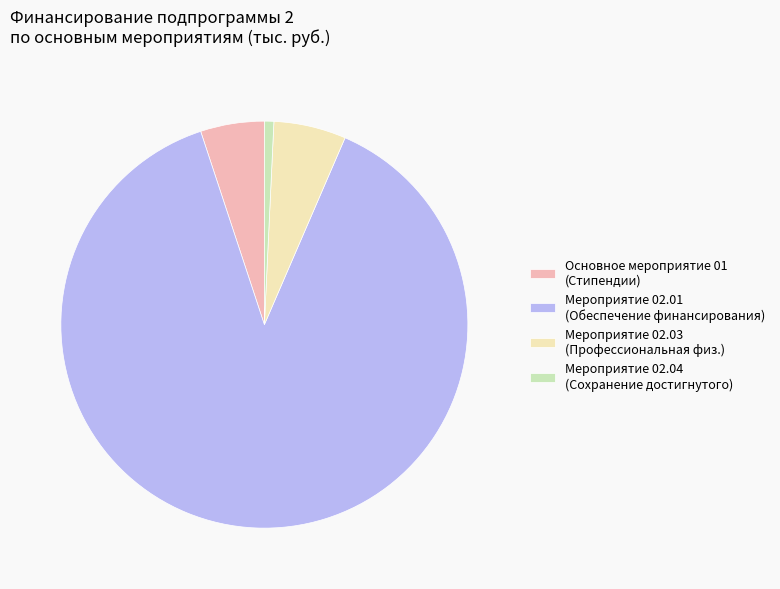

What is the largest slice in the pie chart?

Мероприятие 02.01 (Обеспечение финансирования)